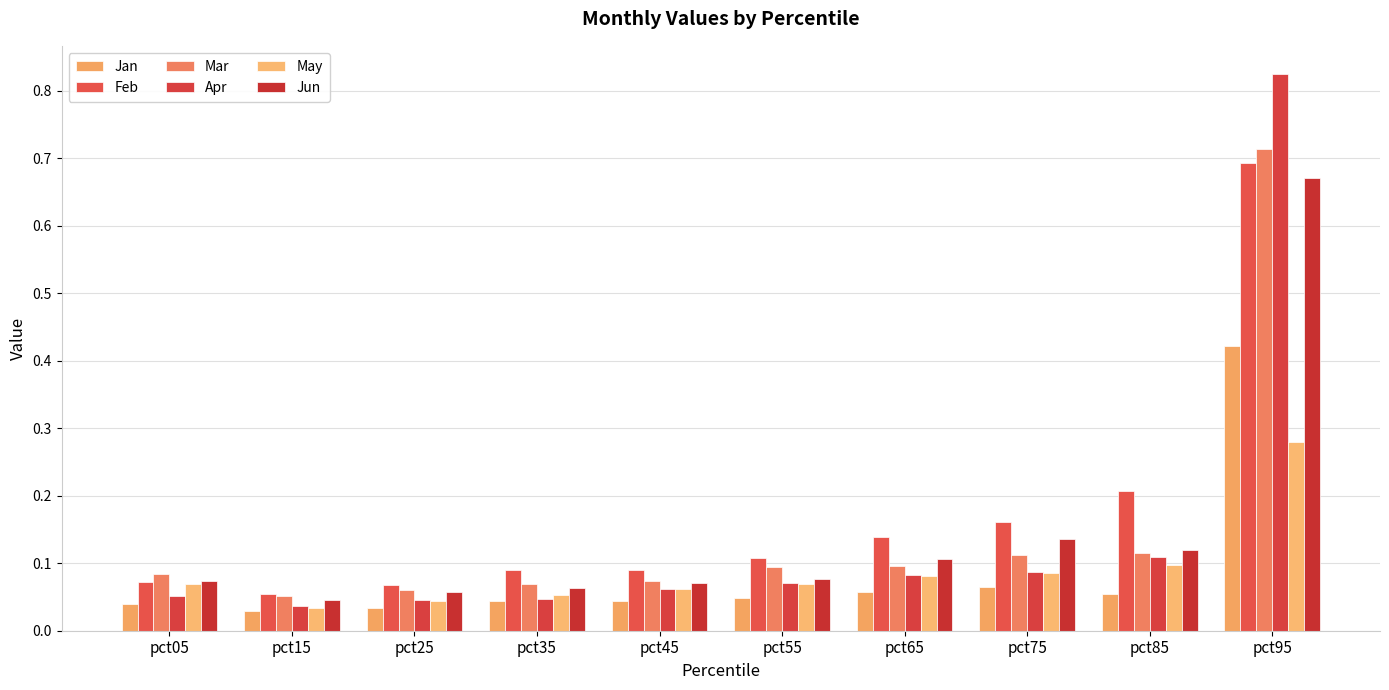

At which category is the sum across all series the highest?

pct95